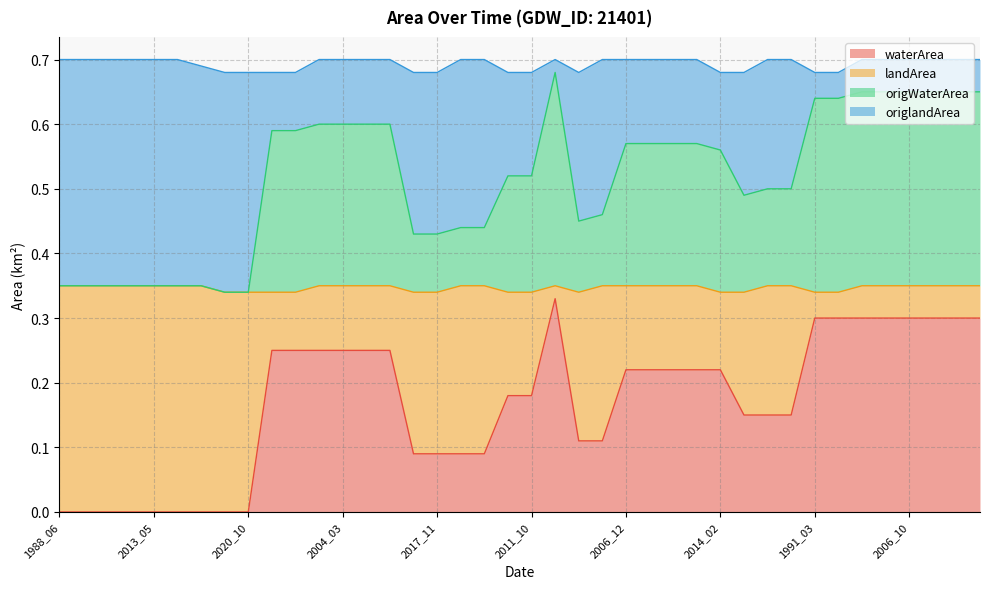

At which category is the sum across all series the highest?

2005_11